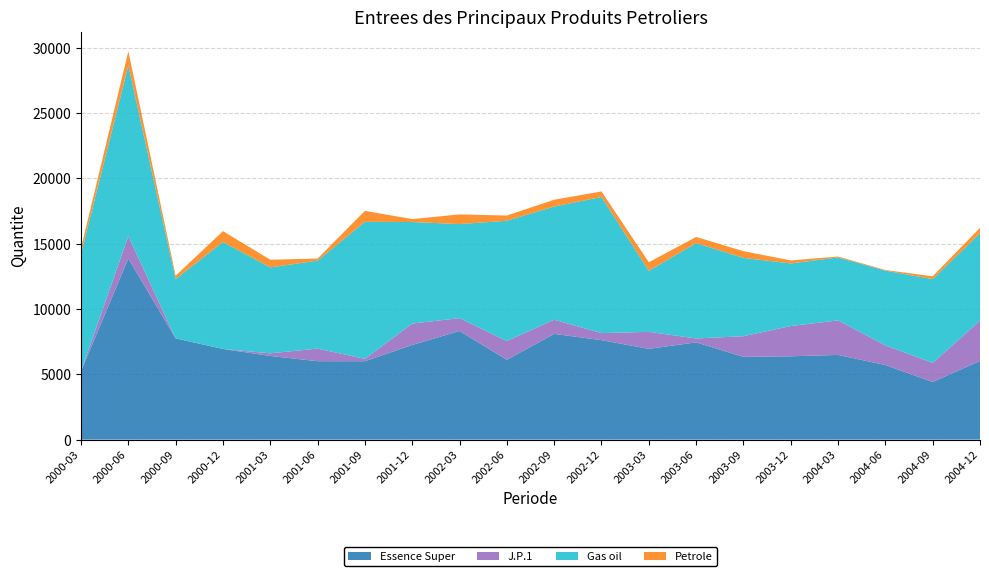

Reading left to right, extract all data points from this chart.

Essence Super: 5244	13862	7748	6939	6403	6003	6001	7246	8314	6110	8092	7614	6948	7445	6335	6379	6483	5710	4407	6026
J.P.1: 0	1710	1	0	201	965	179	1636	984	1435	1085	539	1301	298	1580	2316	2643	1505	1463	3073
Gas oil: 8976	13054	4540	8188	6578	6731	10489	7771	7199	9206	8660	10419	4668	7301	5995	4789	4816	5721	6414	6698
Petrole: 439	1093	256	829	588	158	839	227	740	398	525	421	659	466	514	230	72	48	213	414